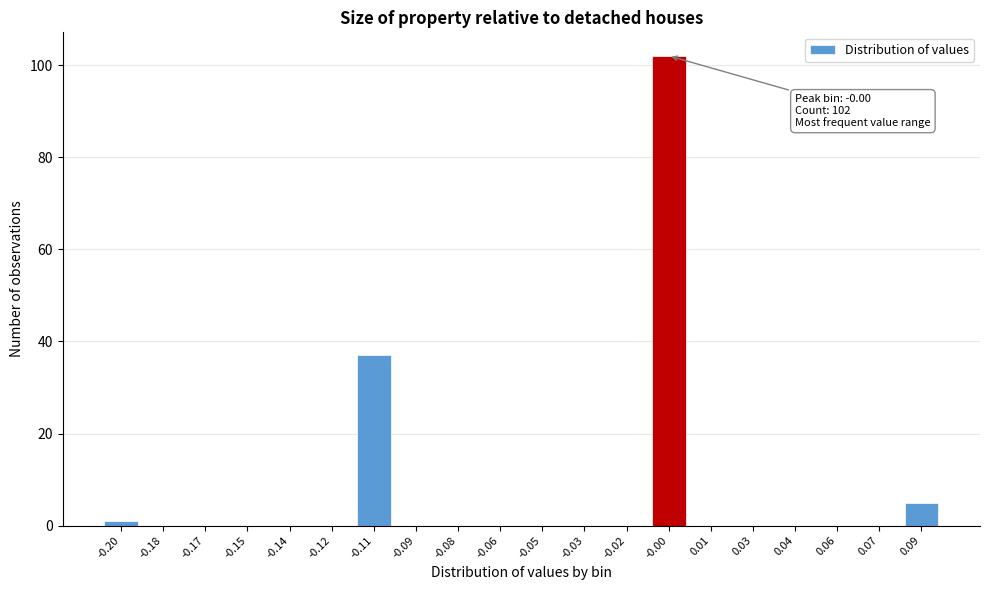

Reading left to right, transcribe all the data shown in this chart.

-0.20=1	-0.18=0	-0.17=0	-0.15=0	-0.14=0	-0.12=0	-0.11=37	-0.09=0	-0.08=0	-0.06=0	-0.05=0	-0.03=0	-0.02=0	-0.00=102	0.01=0	0.03=0	0.04=0	0.06=0	0.07=0	0.09=5